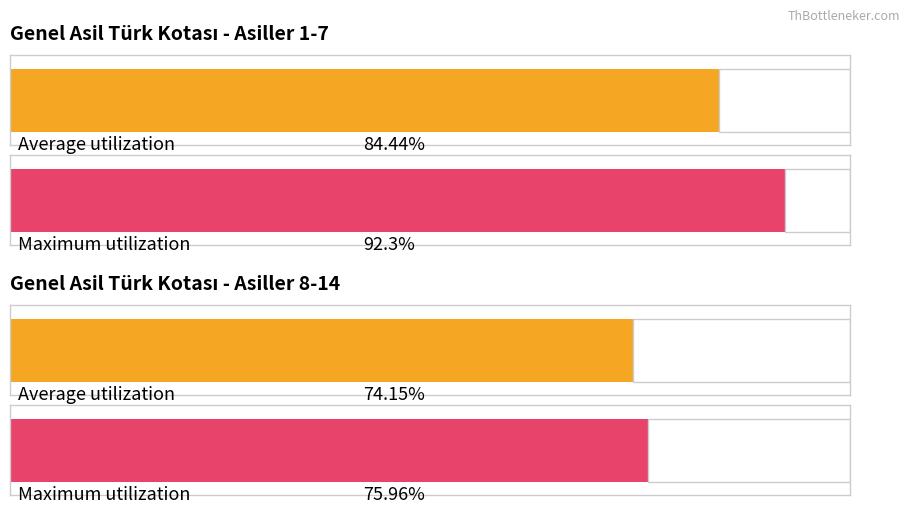

Where does the data first go above 77?

1